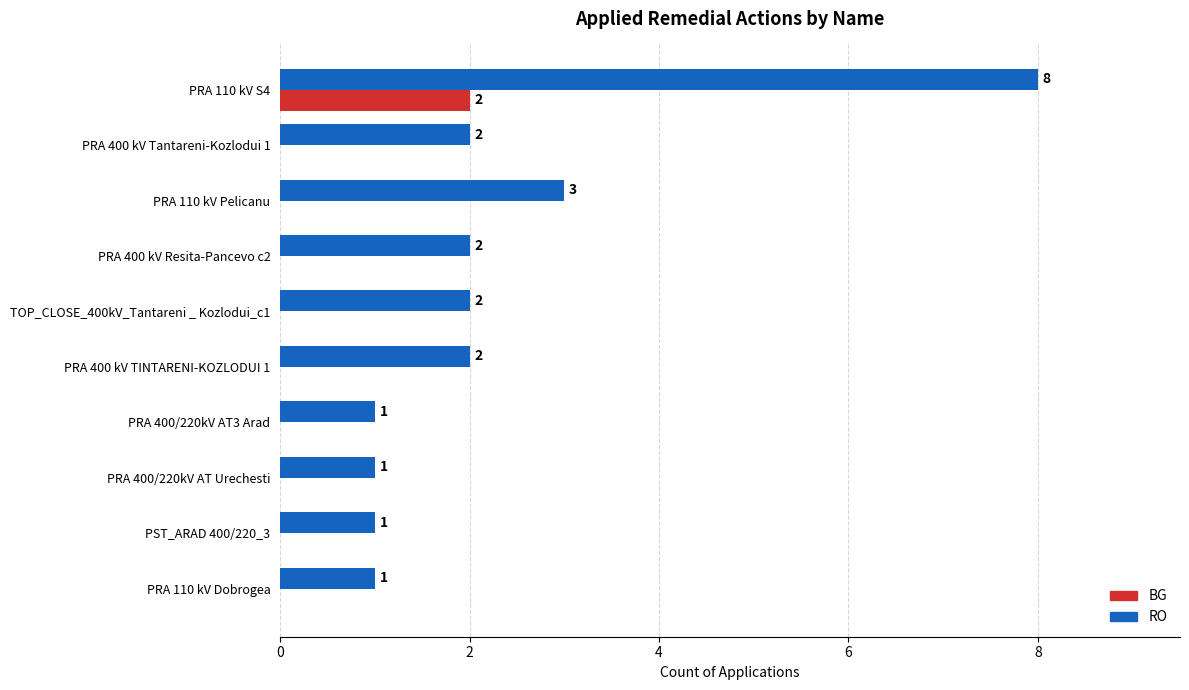

Which series has the largest total across all categories?

RO